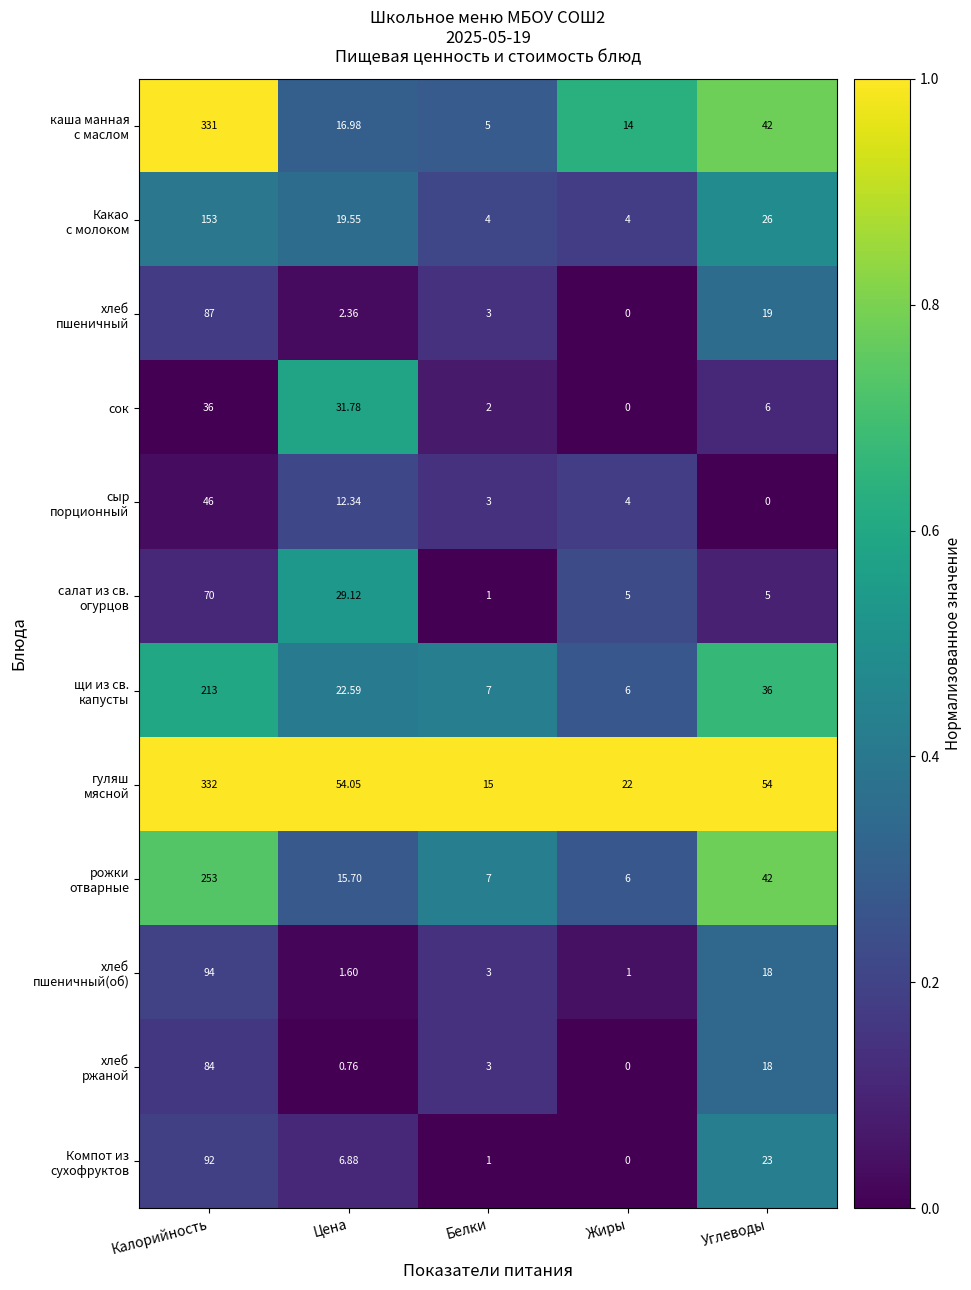

What is the difference between the highest and lowest values at Жиры?

22.0